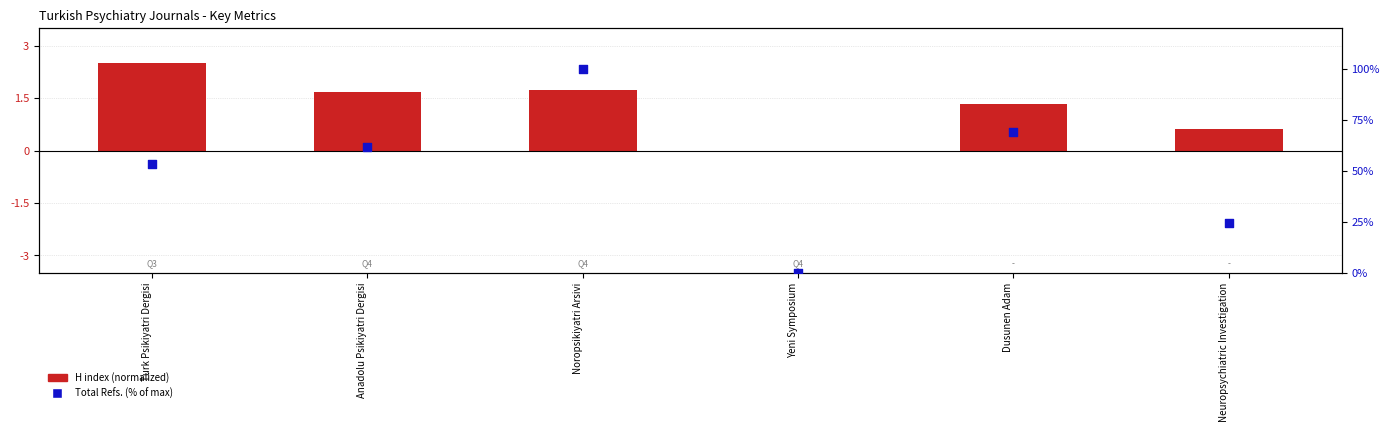

What is the total value across all series at Noropsikiyatri Arsivi?

101.7